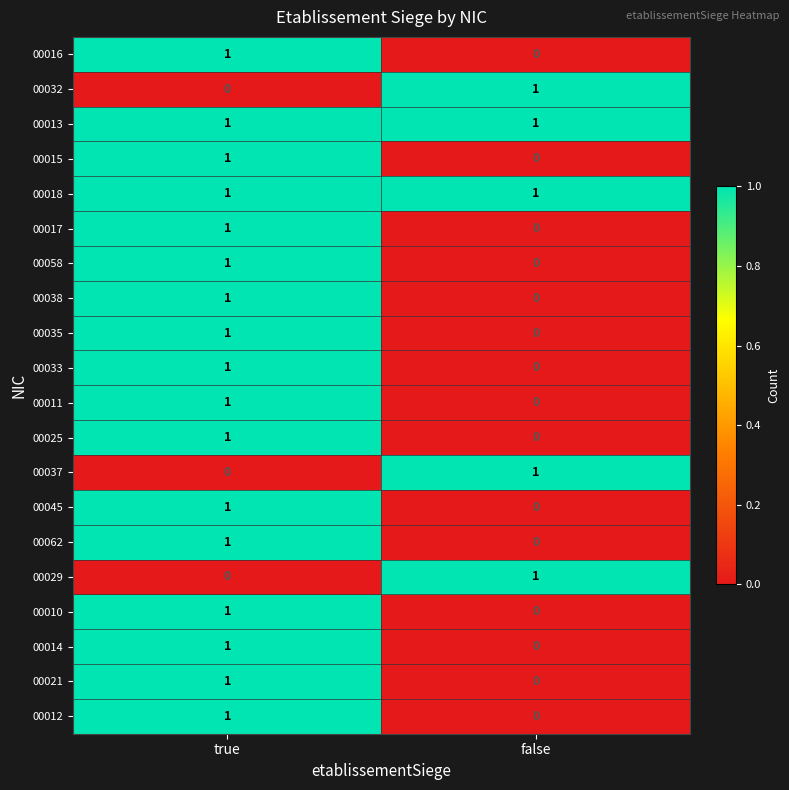

How many data points does each series have?

2